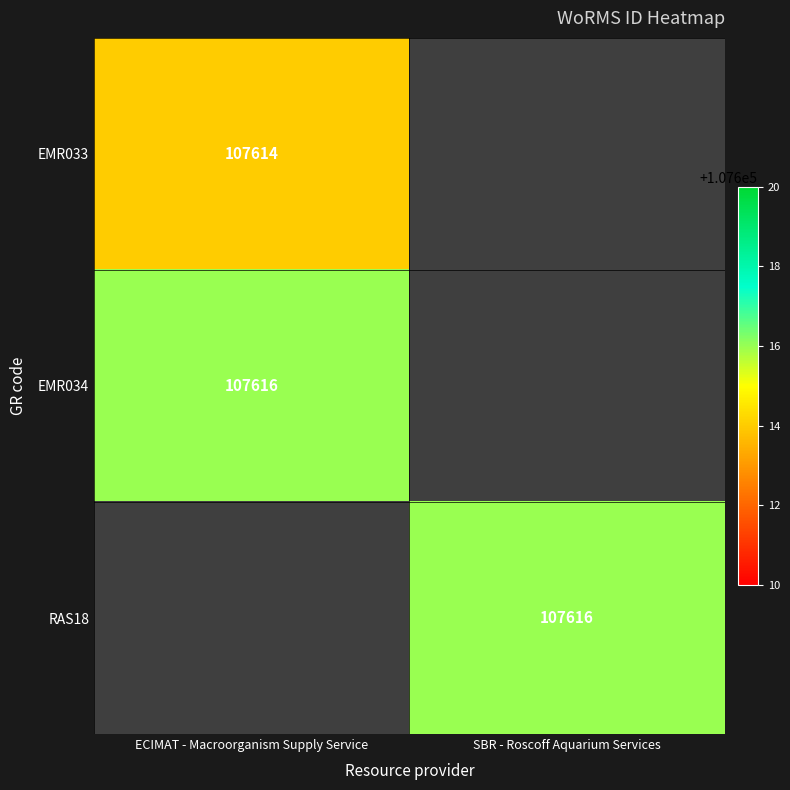

What is the total value across all series at ECIMAT - Macroorganism Supply Service?

215230